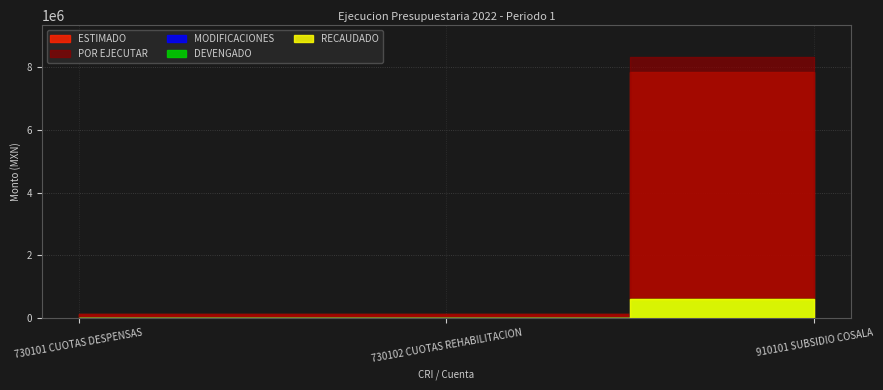

What is the average value of the POR EJECUTAR series?

2861867